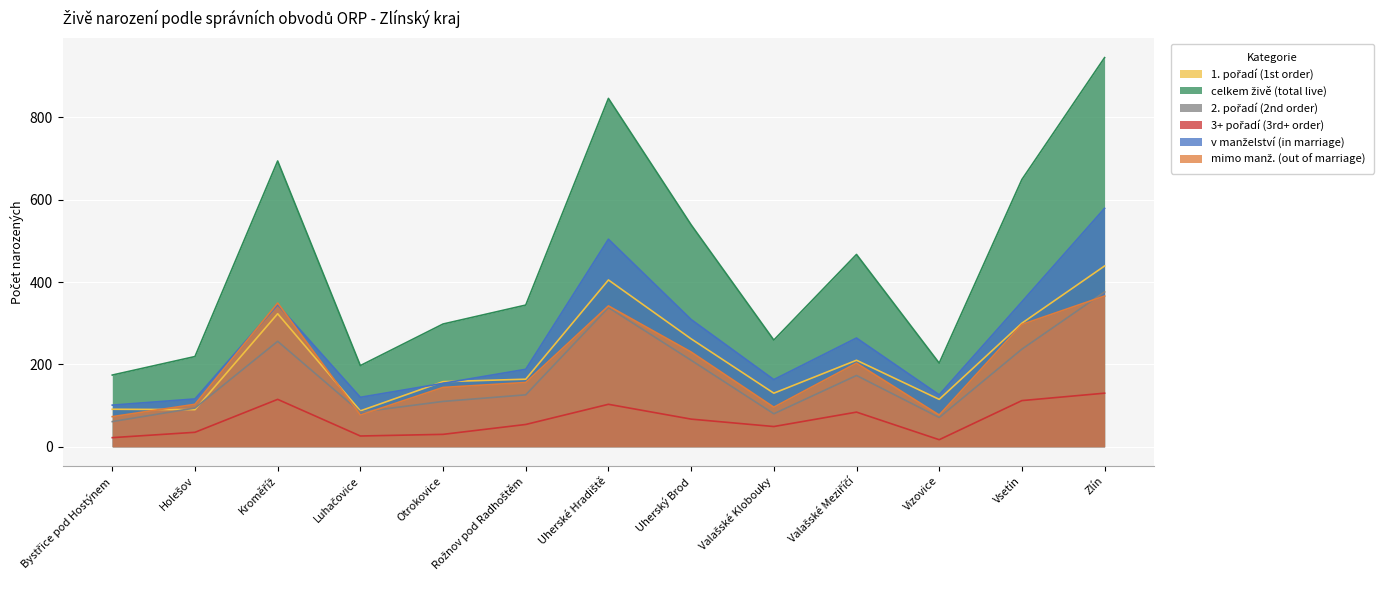

What is the difference between the maximum and minimum values in the 2. pořadí (2nd order) series?

315